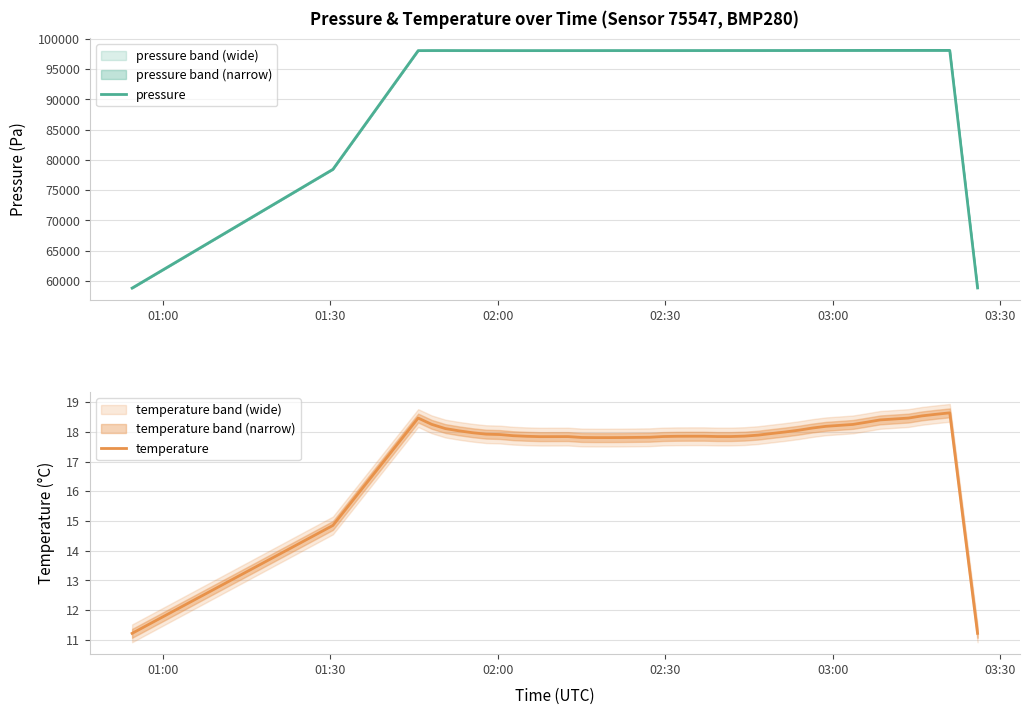

What is the minimum value for temperature?

11.2